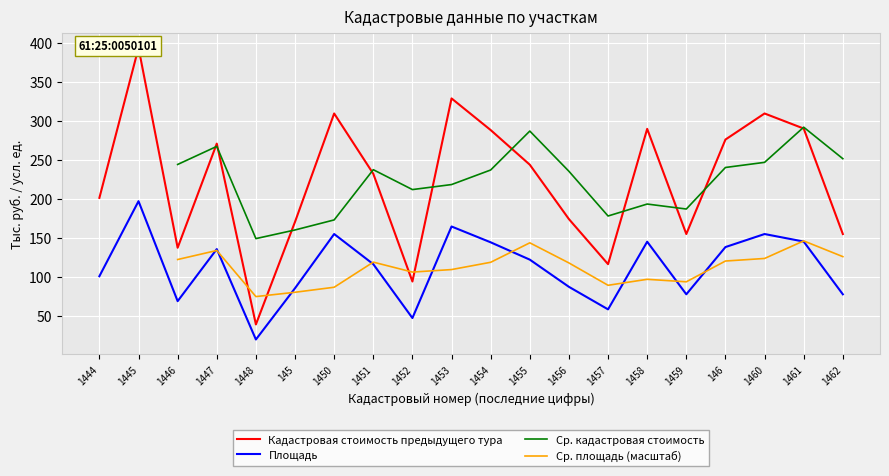

Which series changed the most between 1446 and 1450?

Площадь